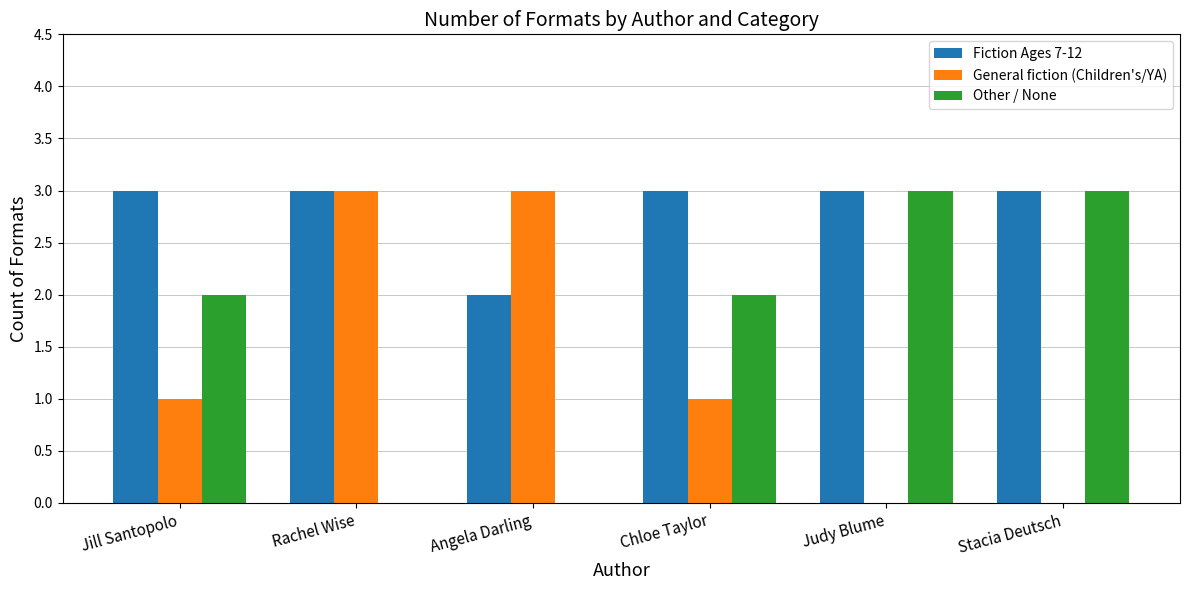

Which series has the largest total across all categories?

Fiction Ages 7-12